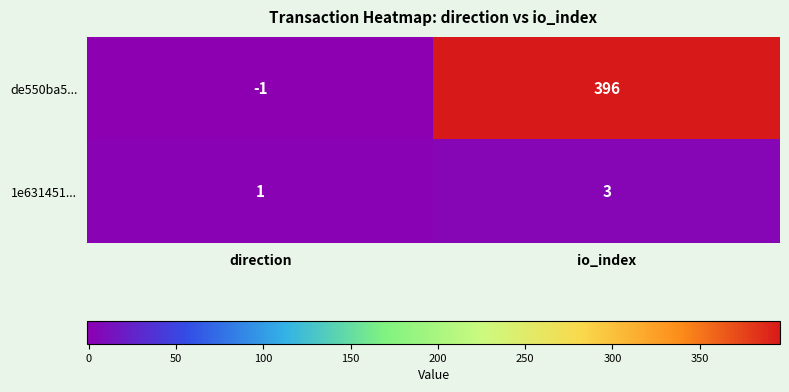

What is the minimum value shown in the chart?

-1